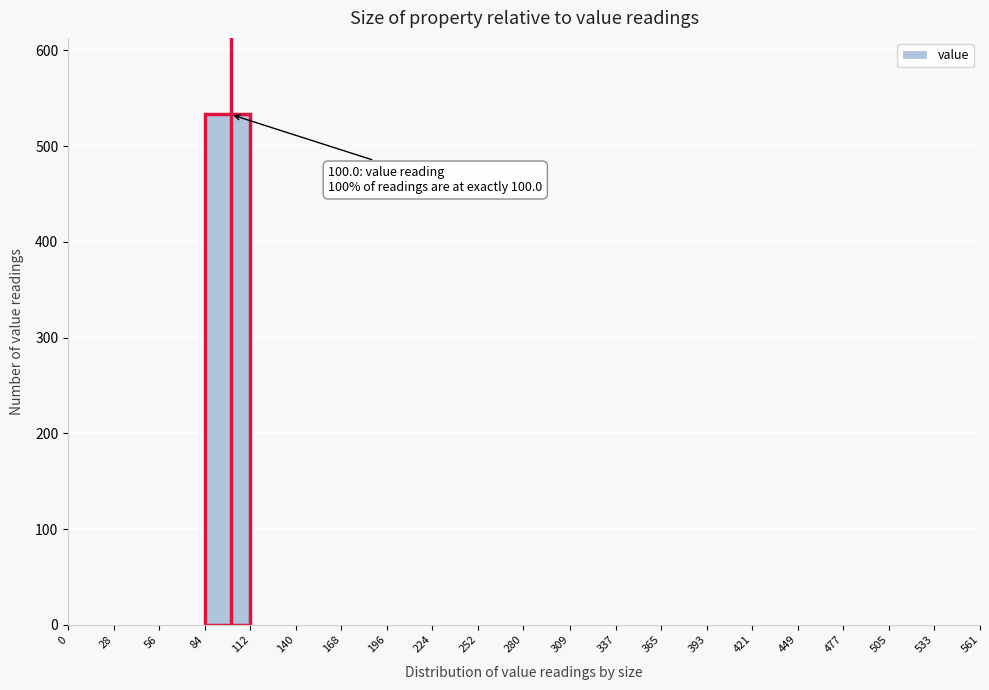

Over which range of the x-axis is the bar tallest?

84 to 112